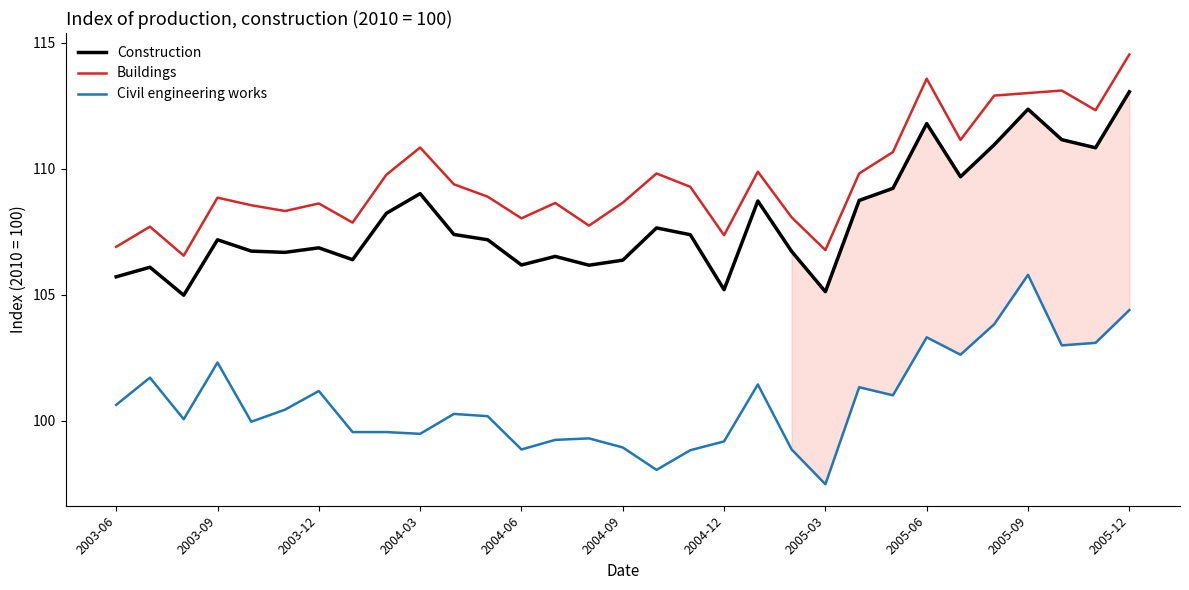

What is the smallest value displayed?

97.5